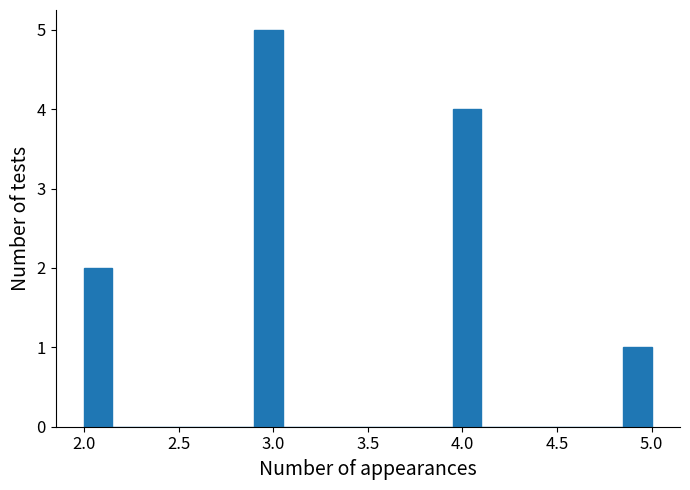

Around what value on the x-axis is the tallest bar? Give the approximate position of its centre, as read against the axis.

3.00